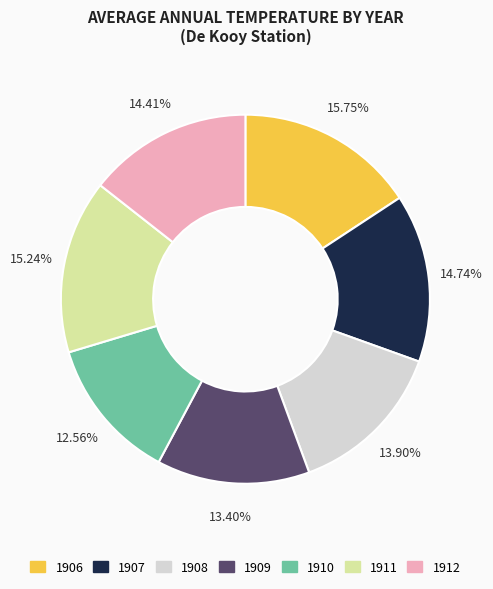

To the nearest percent, what is the combined percentage of 1909 and 1906?

29%